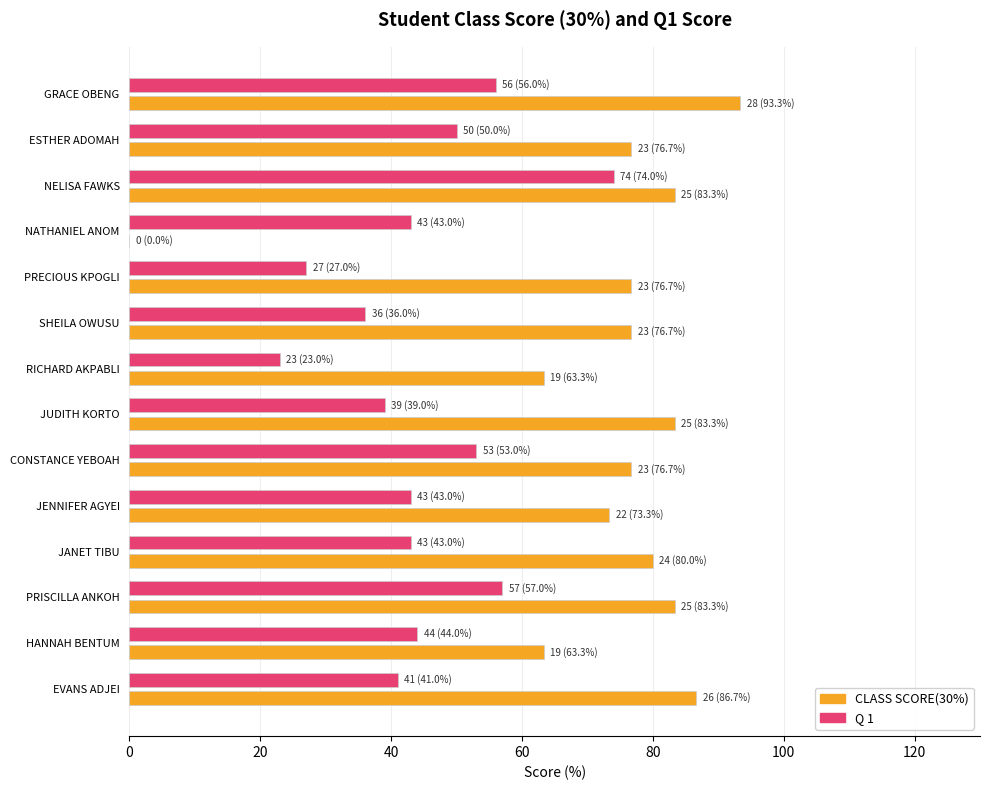

At which label does CLASS SCORE(30%) reach its peak?

GRACE OBENG